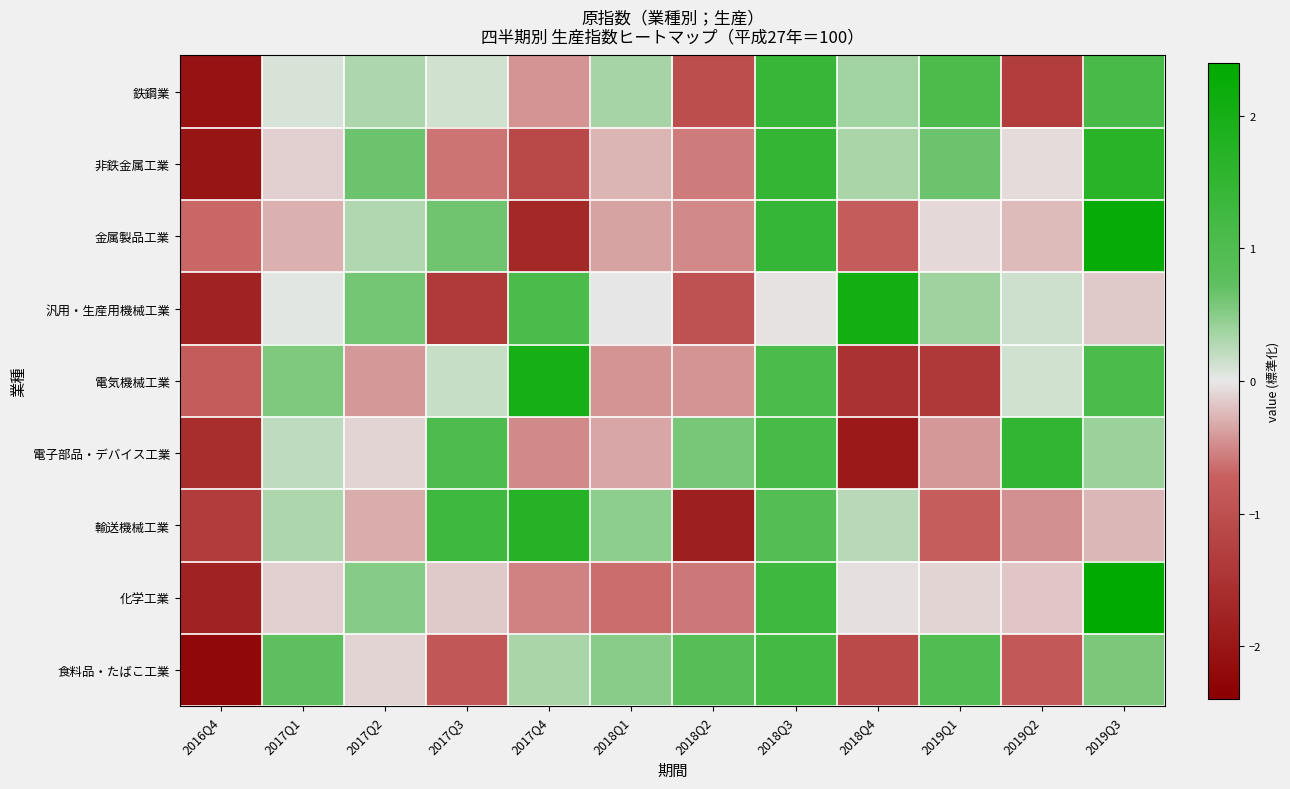

Which series has the widest spread of values?

化学工業